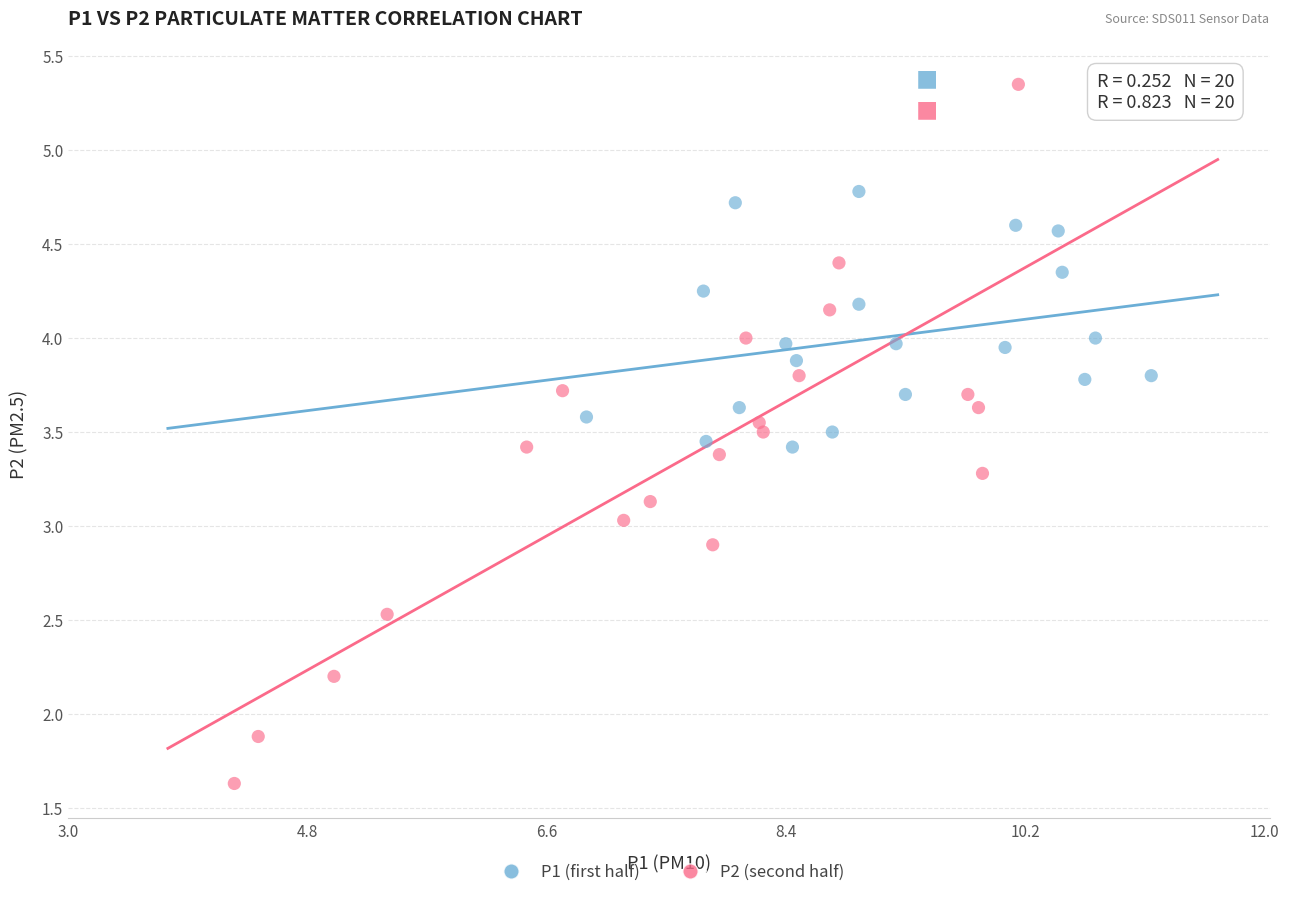

Which series has the largest Y range (max minus min)?

P2 (second half)